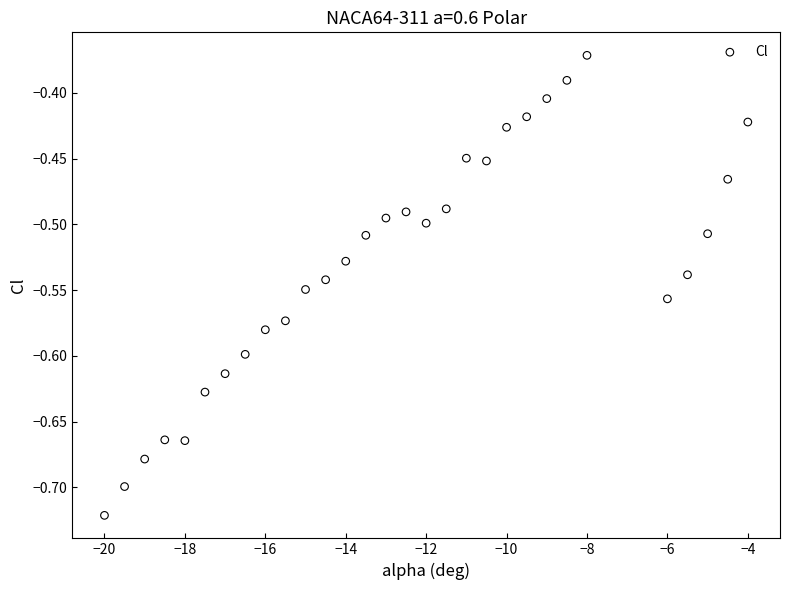

What is the range of Y values (max minus min)?

0.3